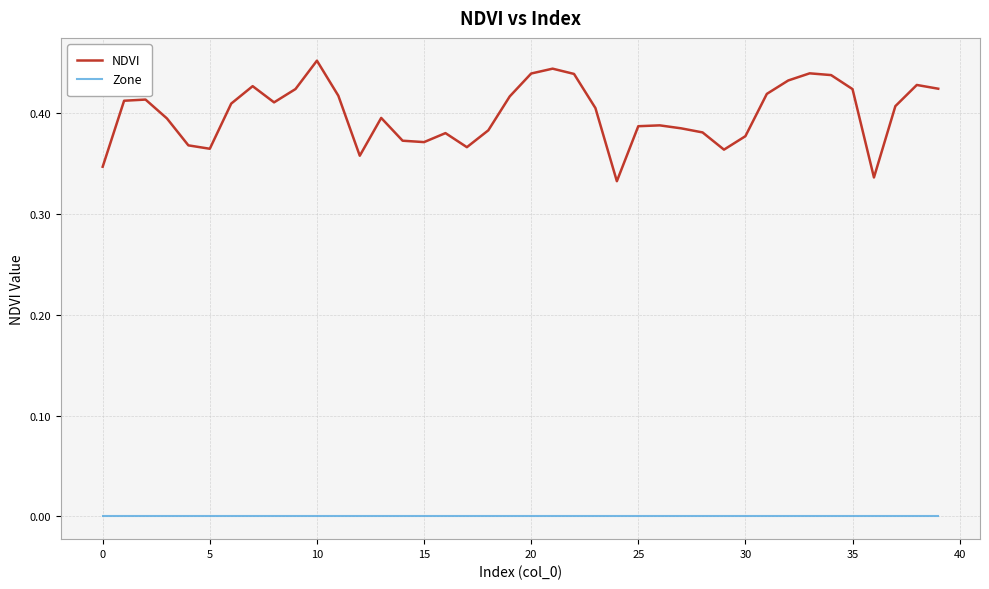

What is the sum of all NDVI values?

16.0